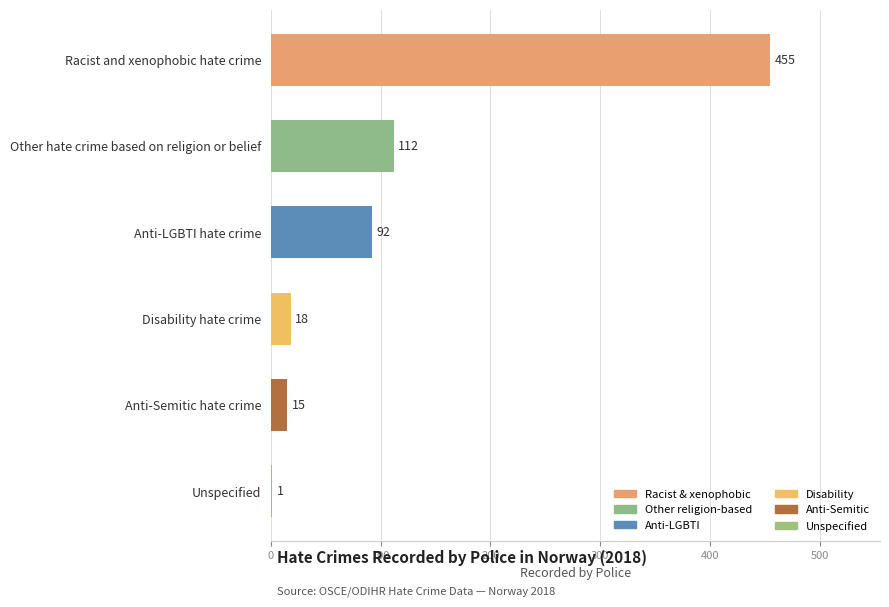

The value at Racist and xenophobic hate crime is 455. True or false?

True